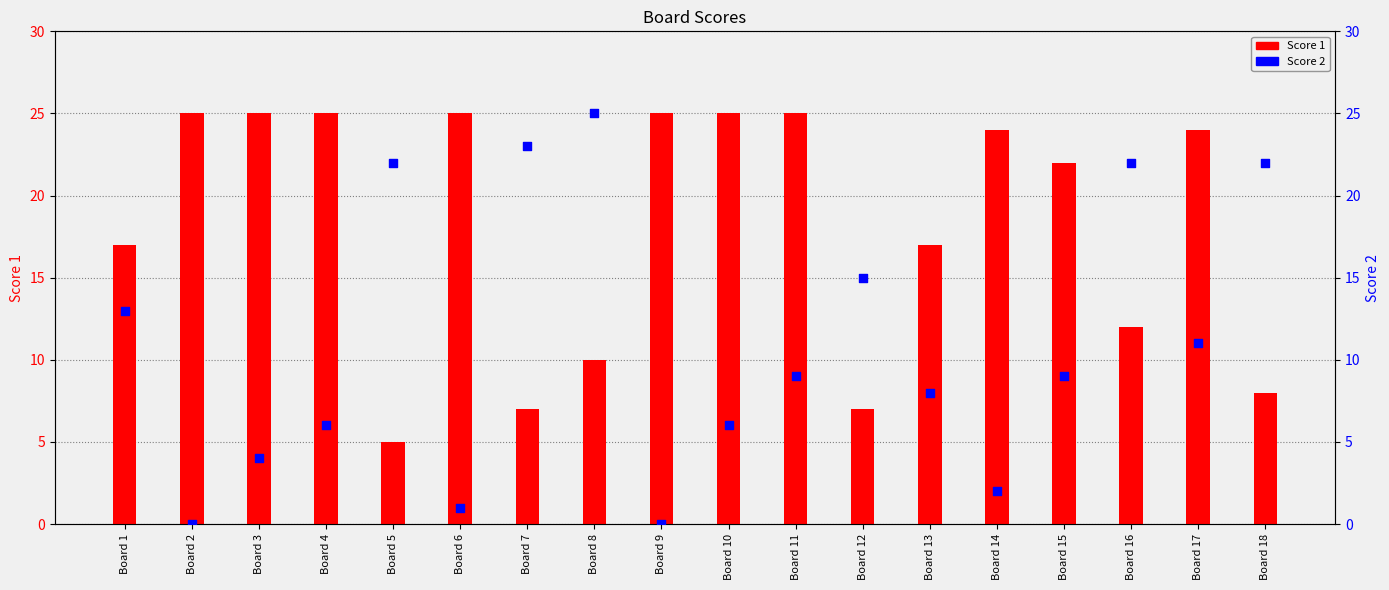

Which series has the widest spread of Y values?

Score 2